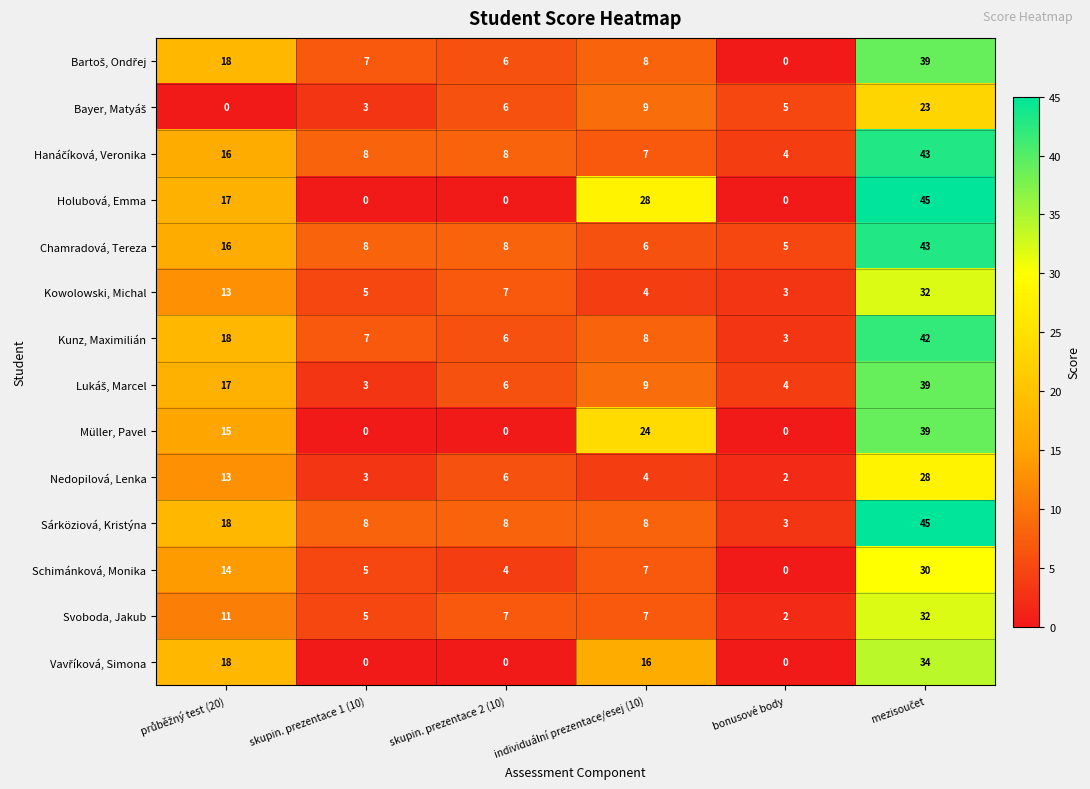

What is the highest value of the Nedopilová, Lenka series?

28